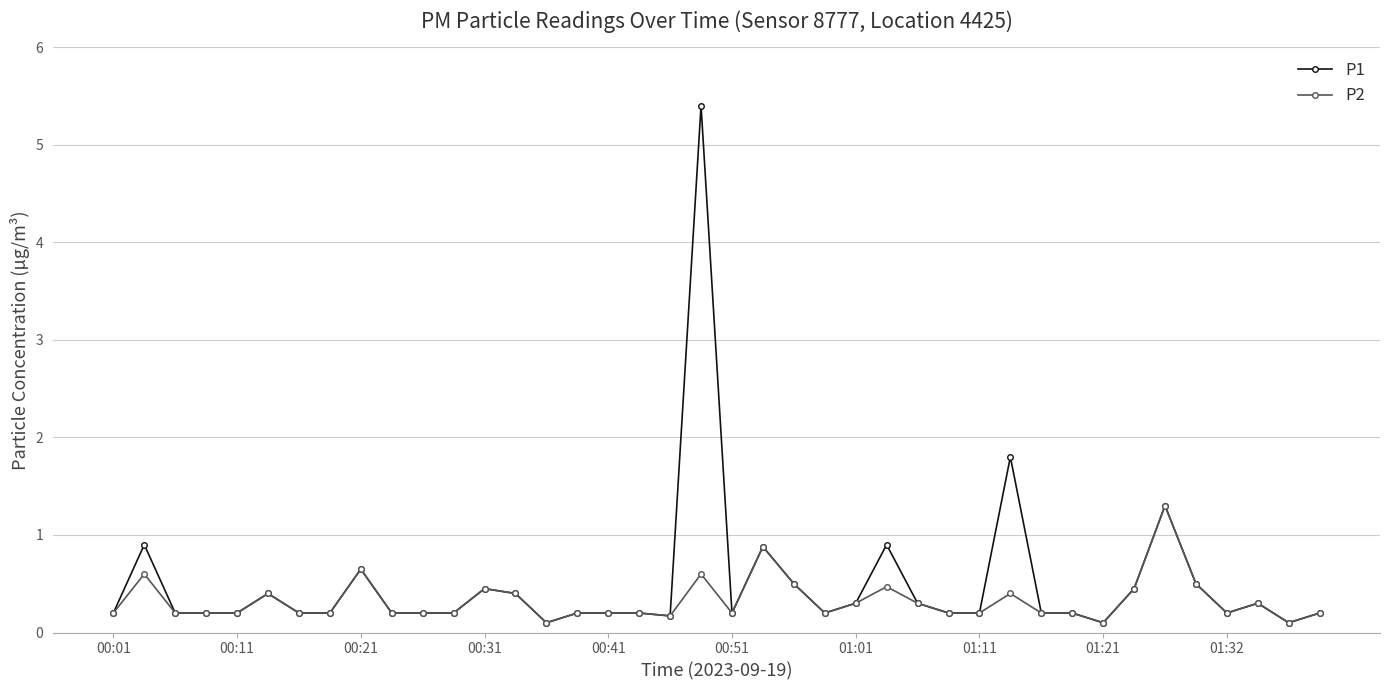

True or false: P1 has more than 1 interior local peaks.

True